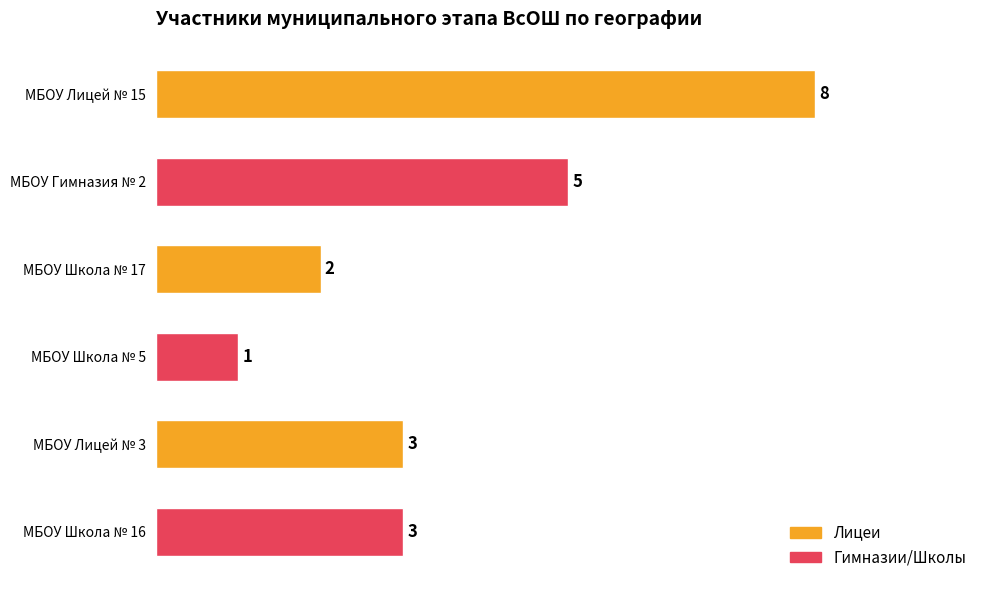

True or false: the data shows 2 at МБОУ Лицей № 3.

False